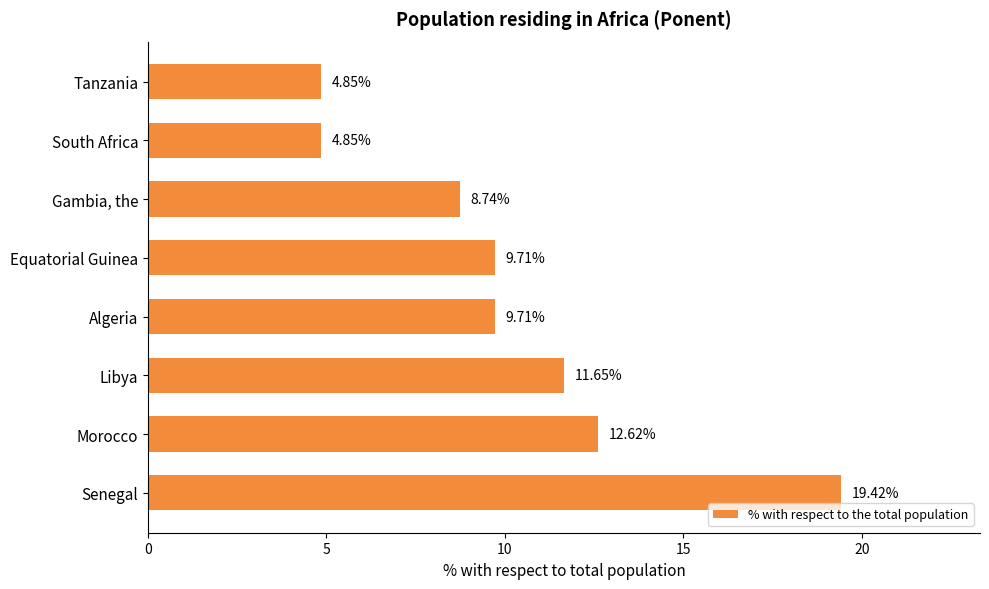

What is the difference between the second highest and second lowest values?

7.8